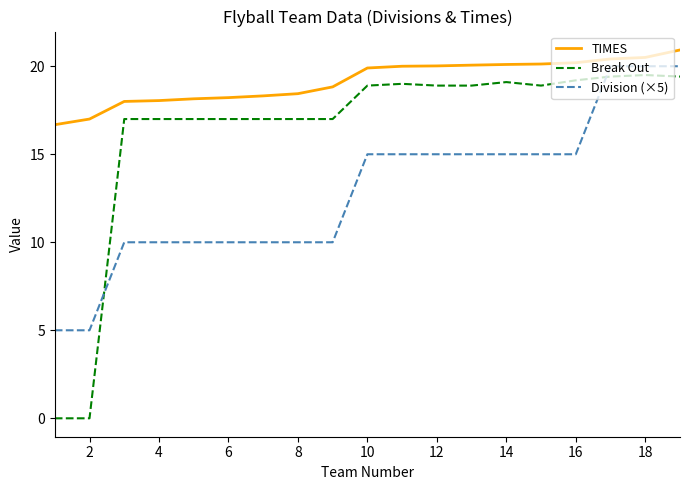

Which series has the widest spread of values?

Break Out